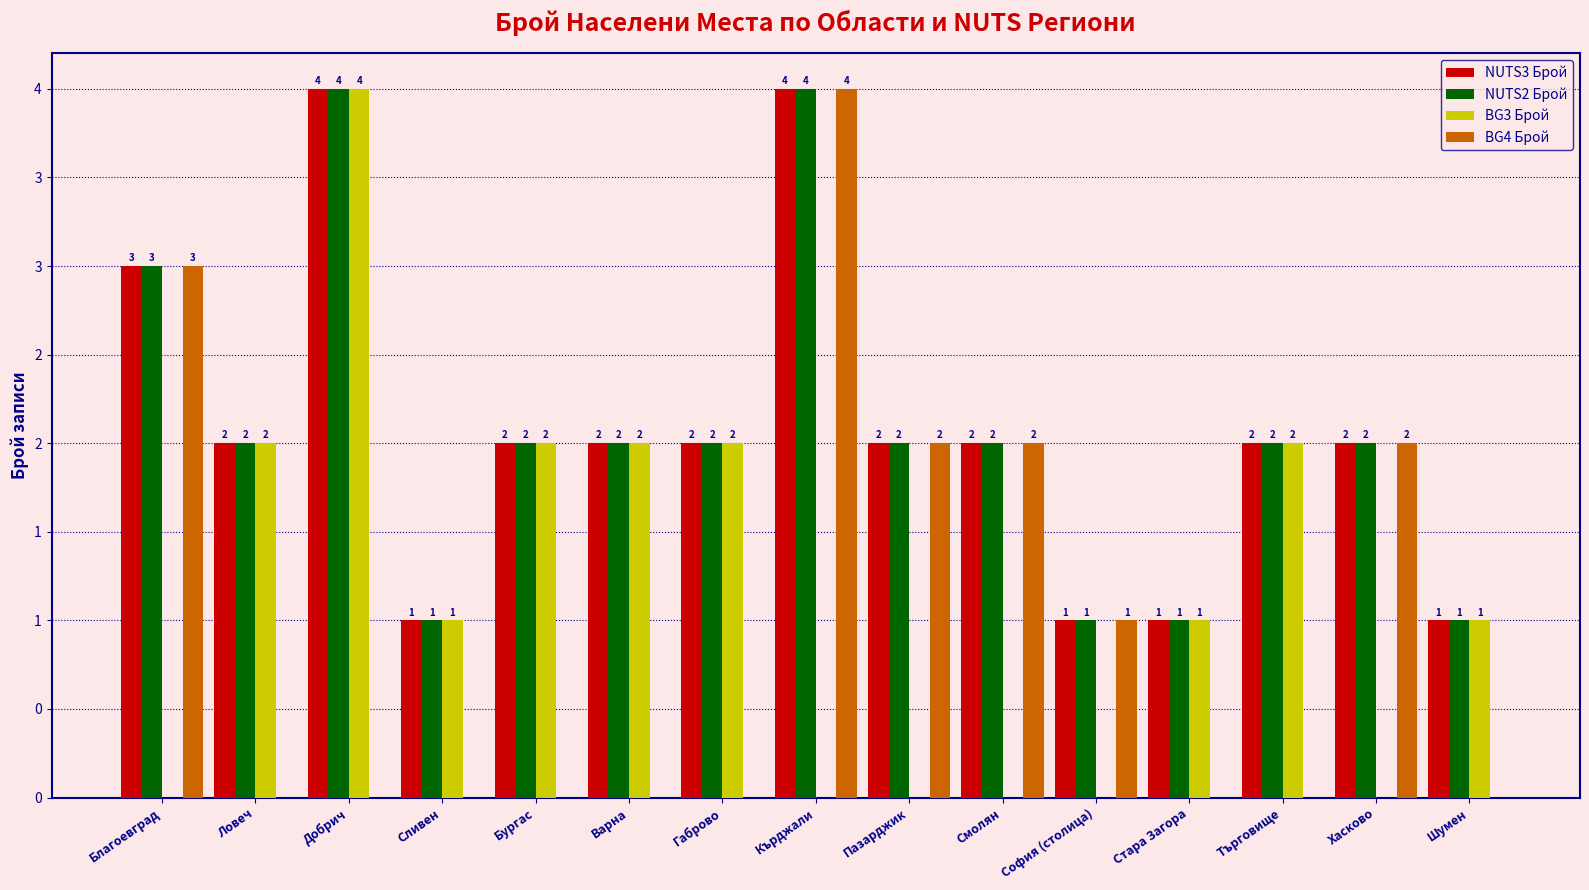

Are the bars grouped side by side (vs. stacked)?

Yes